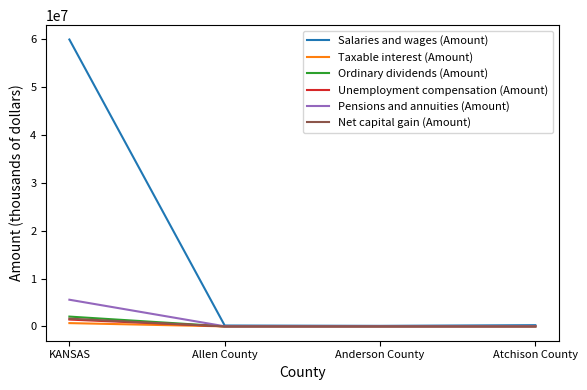

Between KANSAS and Atchison County, which series saw the biggest shift?

Salaries and wages (Amount)